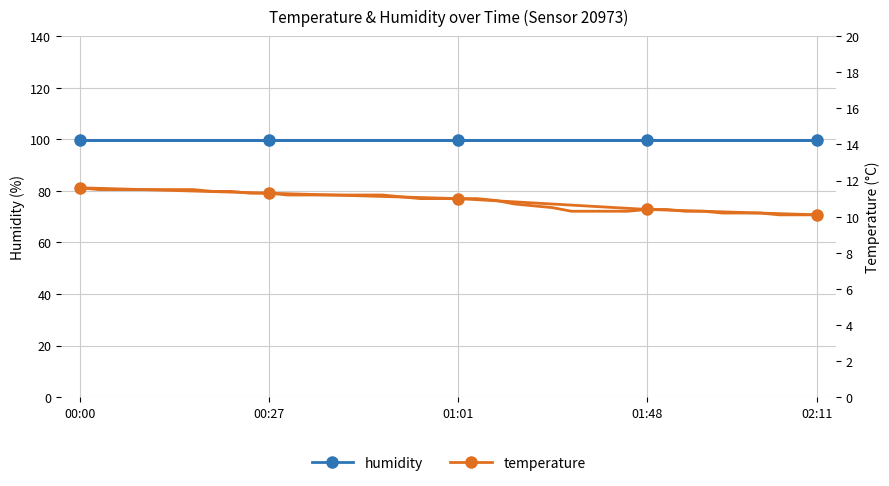

Which category has the lowest value in the humidity series?

00:00